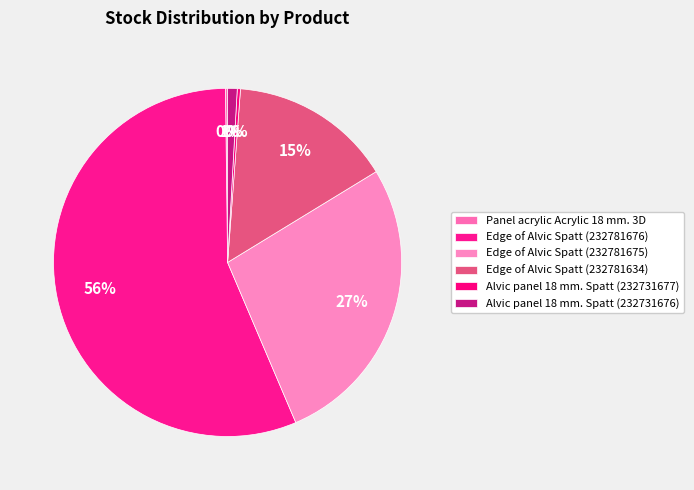

To the nearest percent, what is the difference between the largest and smallest slice percentages?

56%